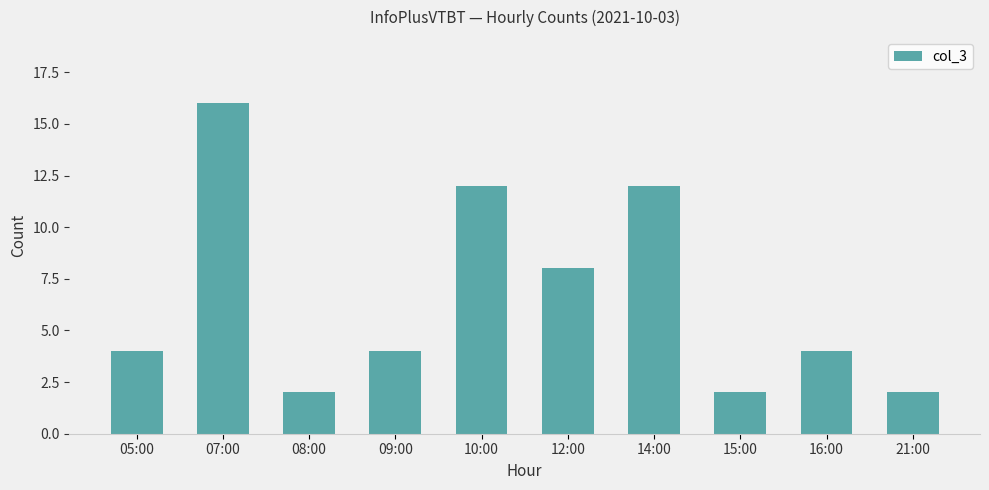

At which label is the value closest to 9?

12:00